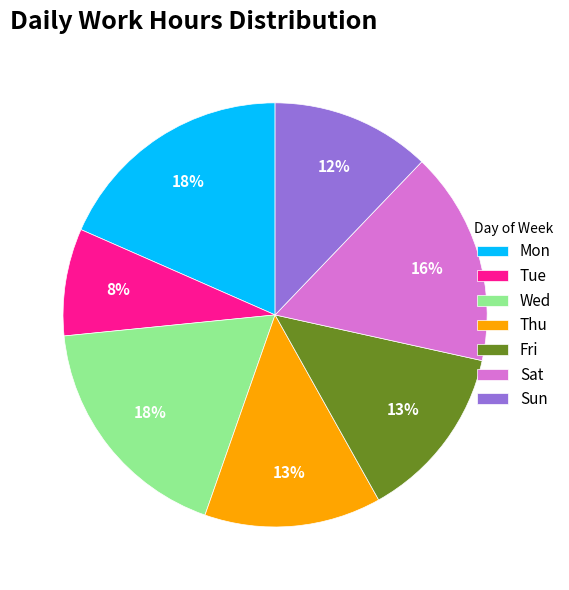

Is there a majority slice in this chart?

No